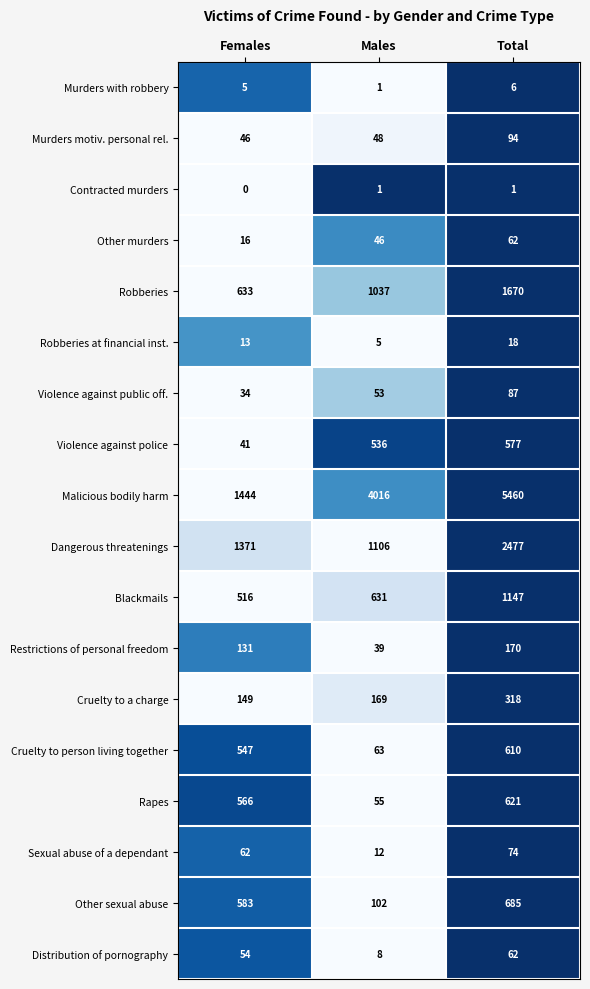

At which label is Other murders closest to 39?

Males